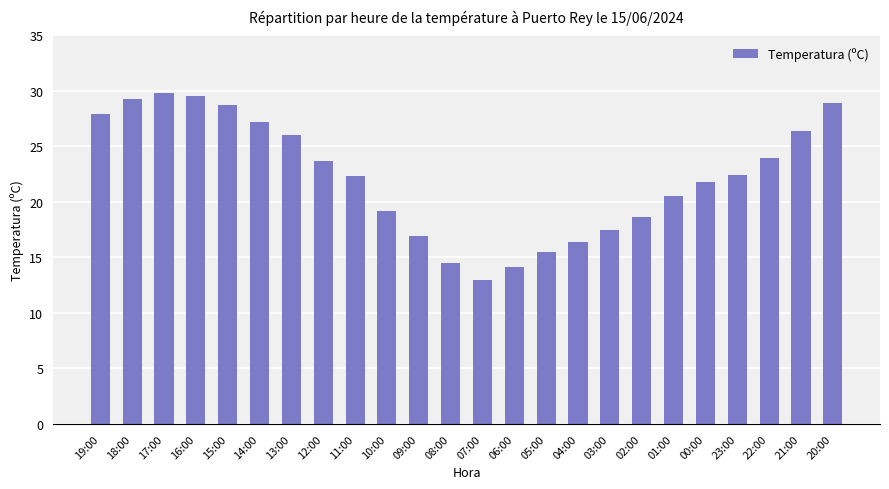

What is the smallest value displayed?

13.0